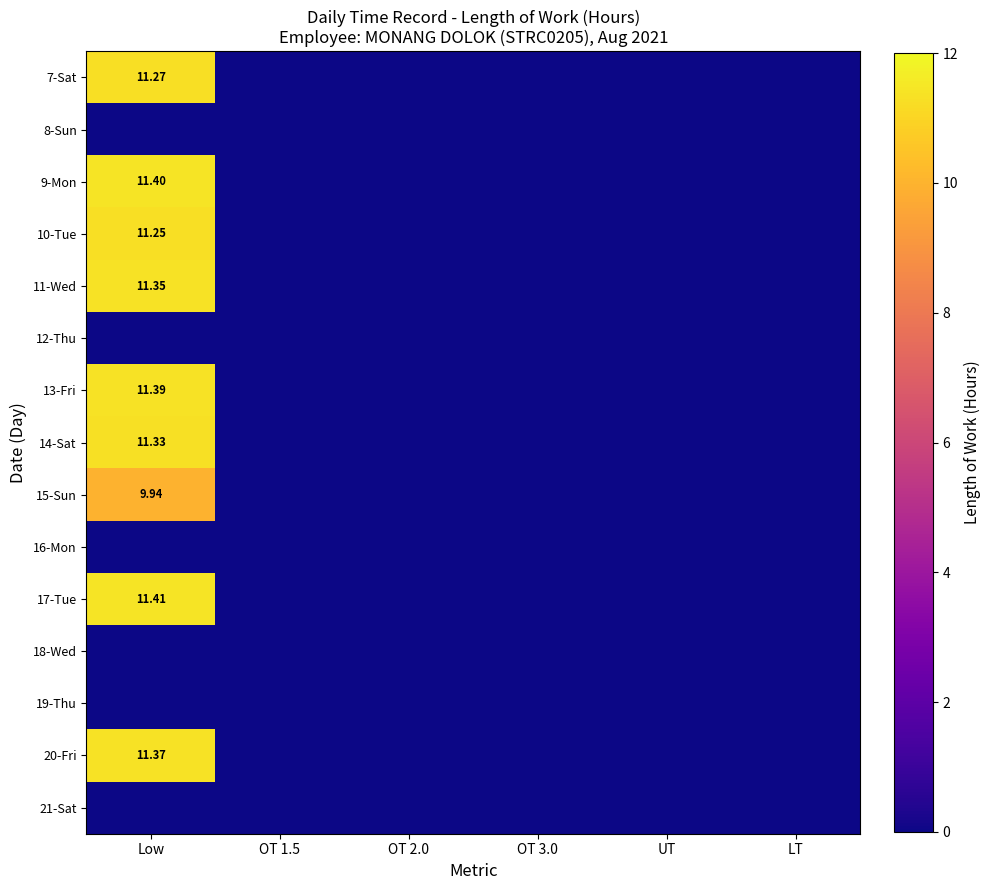

Which series has the largest total across all categories?

17-Tue